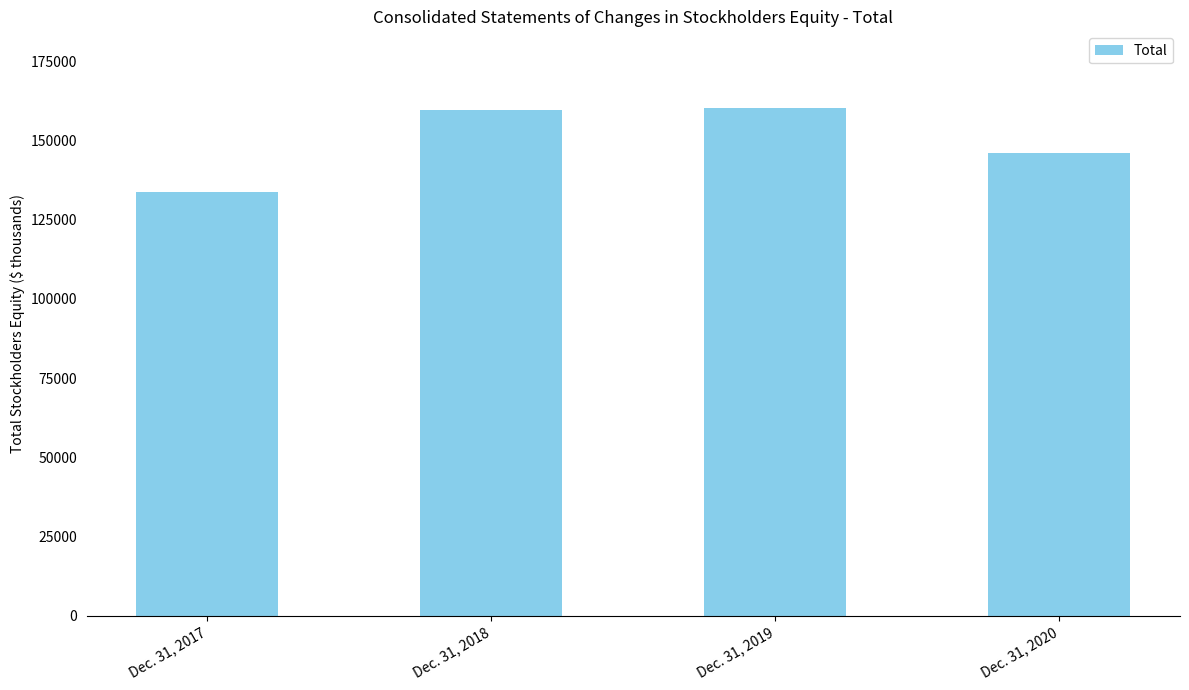

How many data points are less than 159568?

2